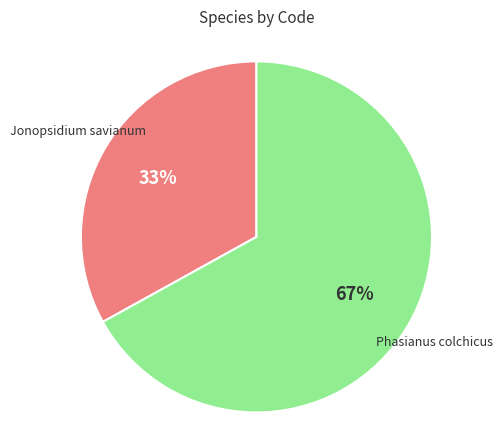

Is there a majority slice in this chart?

Yes